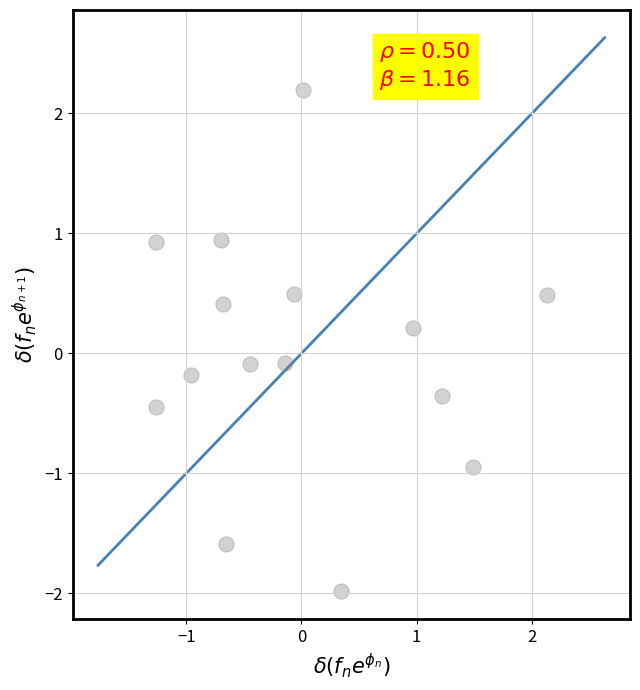

What is the range of Y values (max minus min)?

4.2